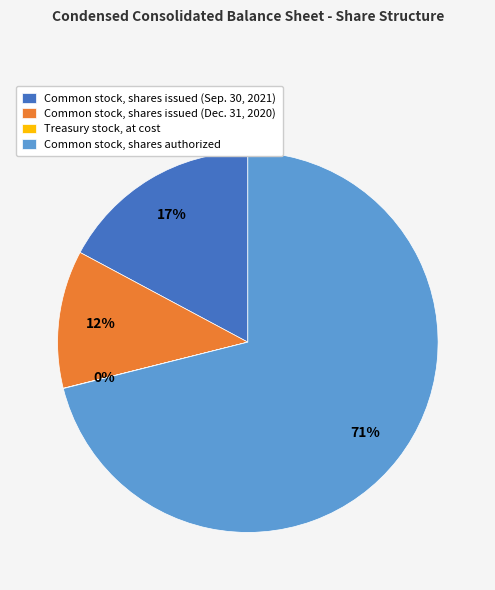

Which slice is the largest?

Common stock, shares authorized